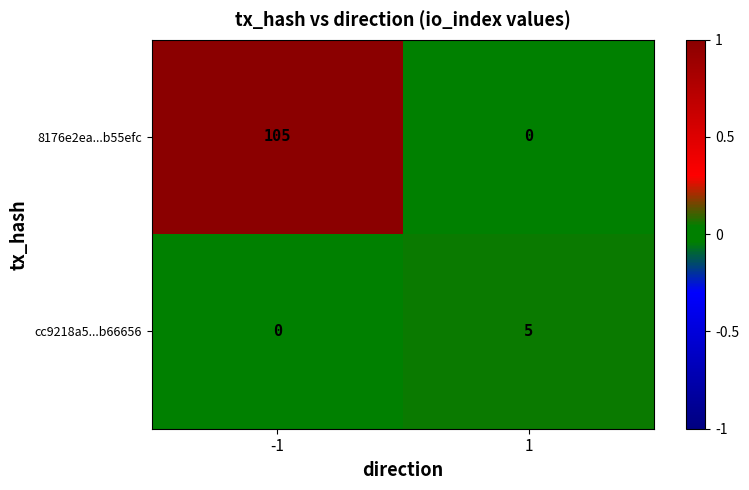

Reading left to right, list all the values displayed in this chart.

8176e2ea...b55efc: 105	0
cc9218a5...b66656: 0	5